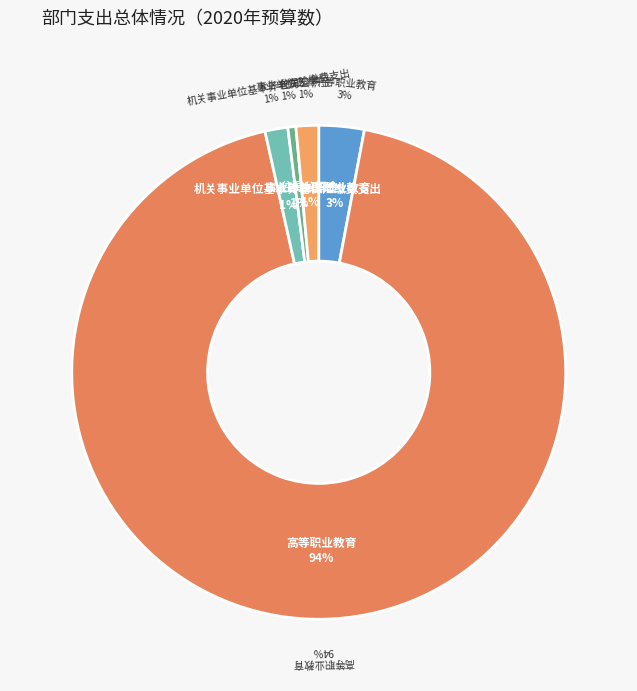

Which category accounts for the majority?

高等职业教育